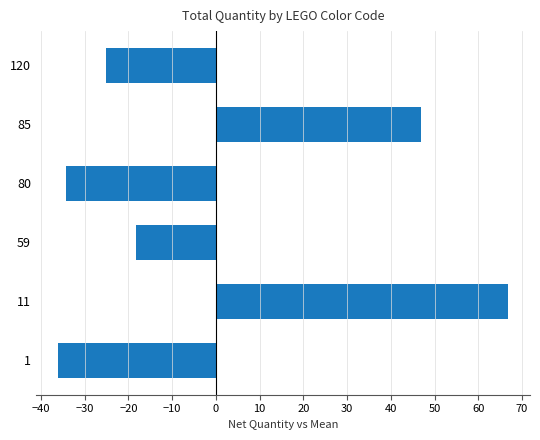

What is the approximate value at 11?

66.8